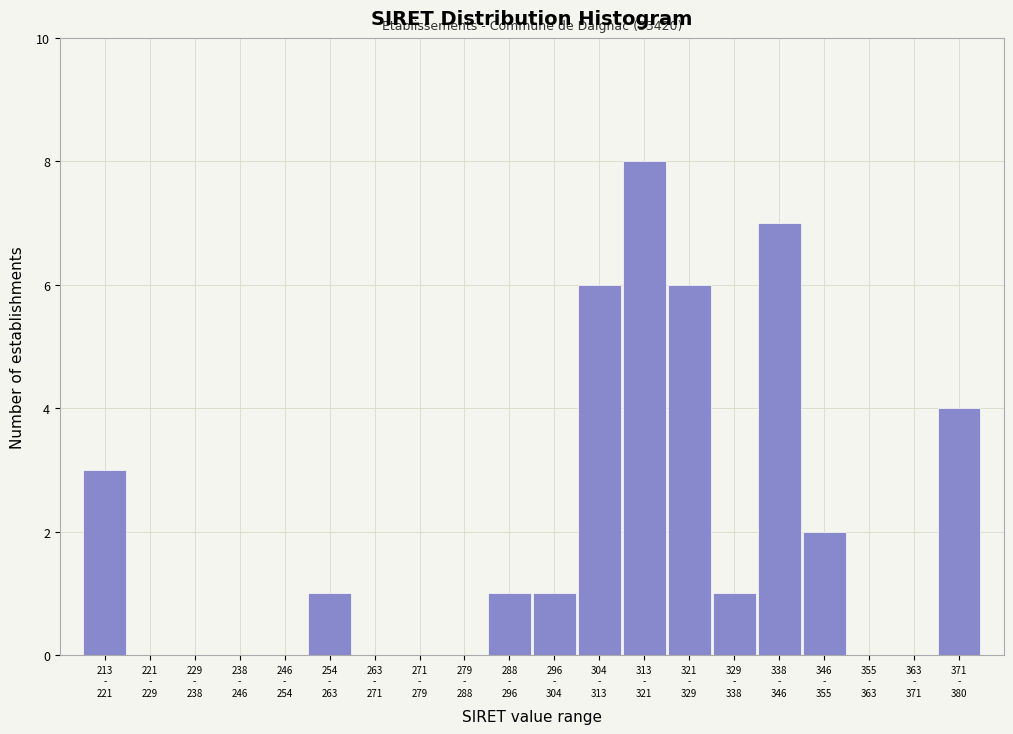

What is the greatest value displayed?

8